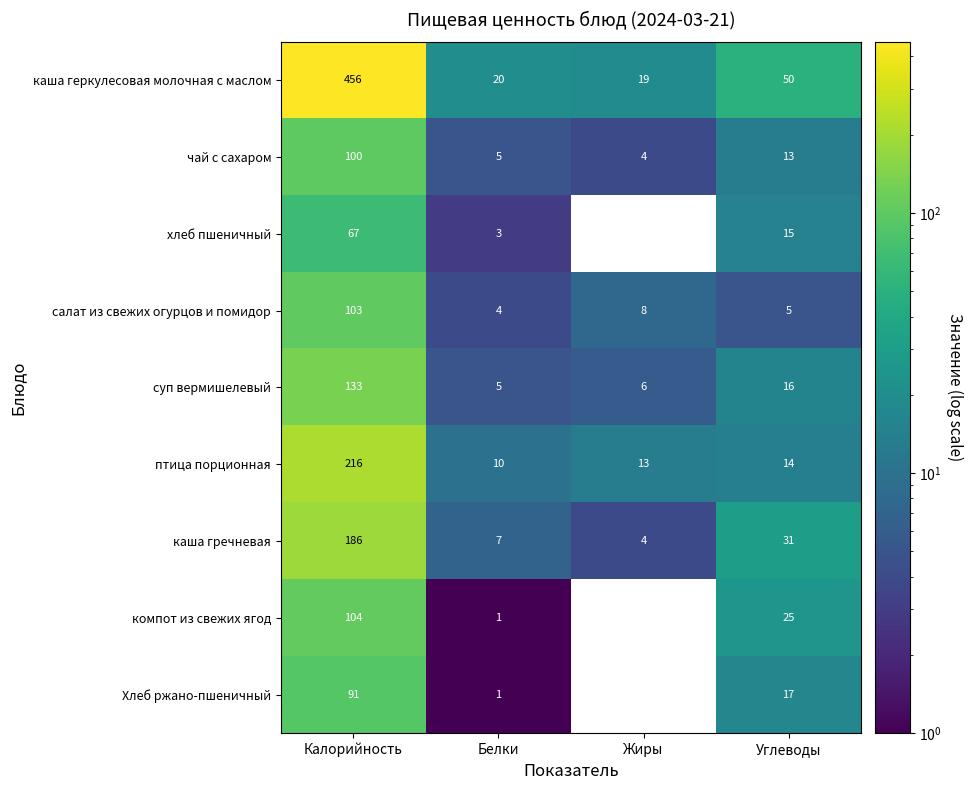

Rank the series by their maximum value, from highest to lowest.

каша геркулесовая молочная с маслом, птица порционная, каша гречневая, суп вермишелевый, компот из свежих ягод, салат из свежих огурцов и помидор, чай с сахаром, Хлеб ржано-пшеничный, хлеб пшеничный